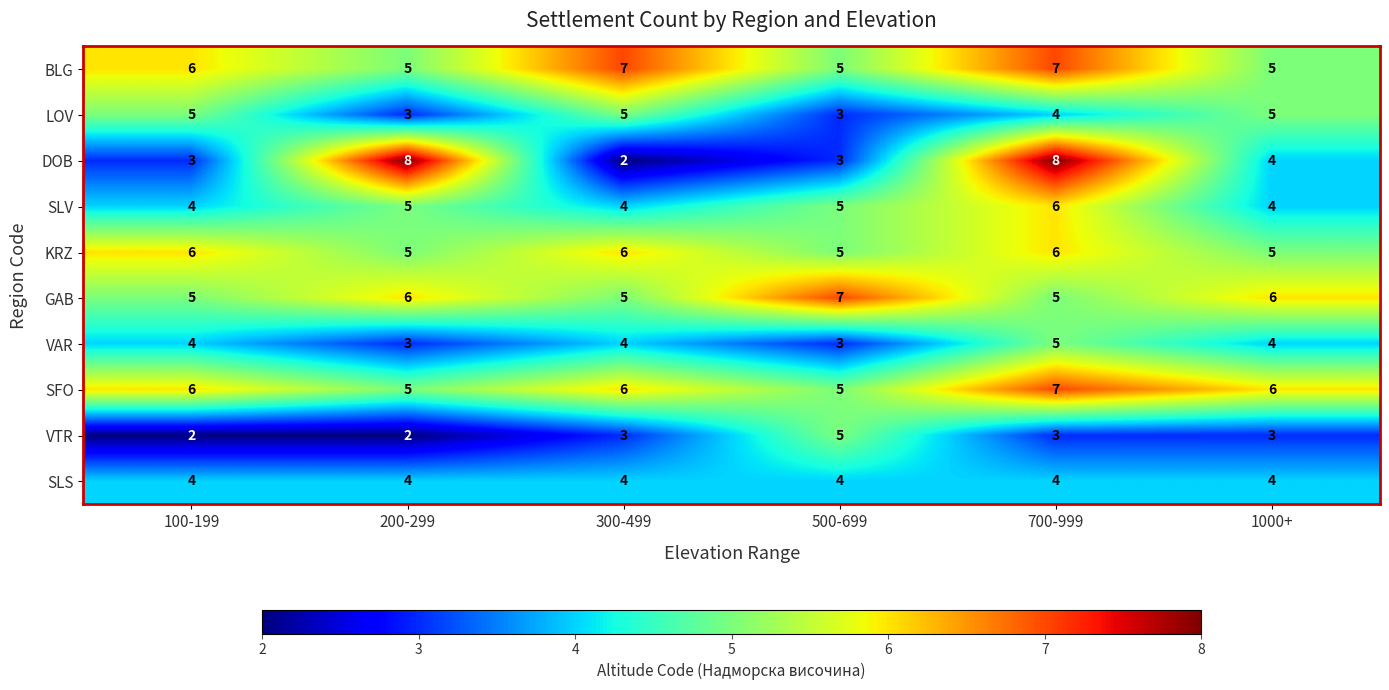

Count the SFO values in the range 5 to 6.

5